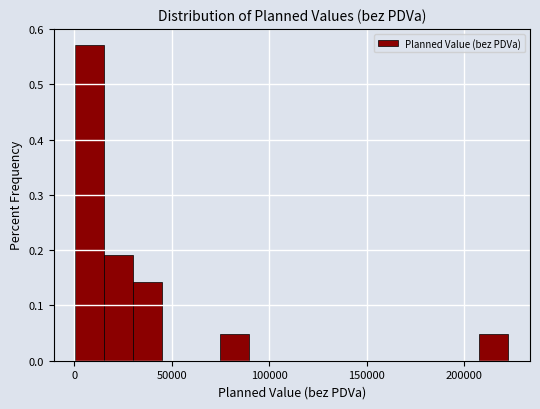

Around what value on the x-axis is the tallest bar? Give the approximate position of its centre, as read against the axis.

10000